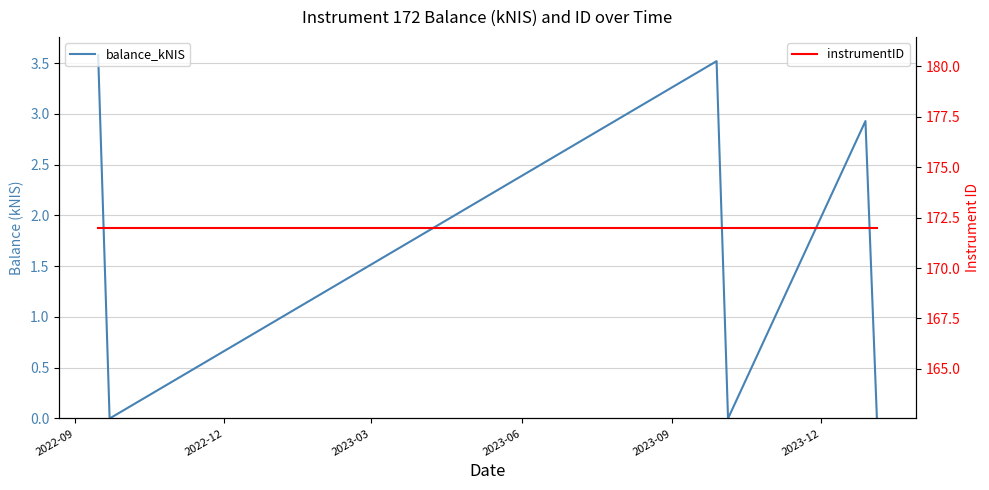

Is it true that instrumentID equals 172.0 at 2023-09?

True